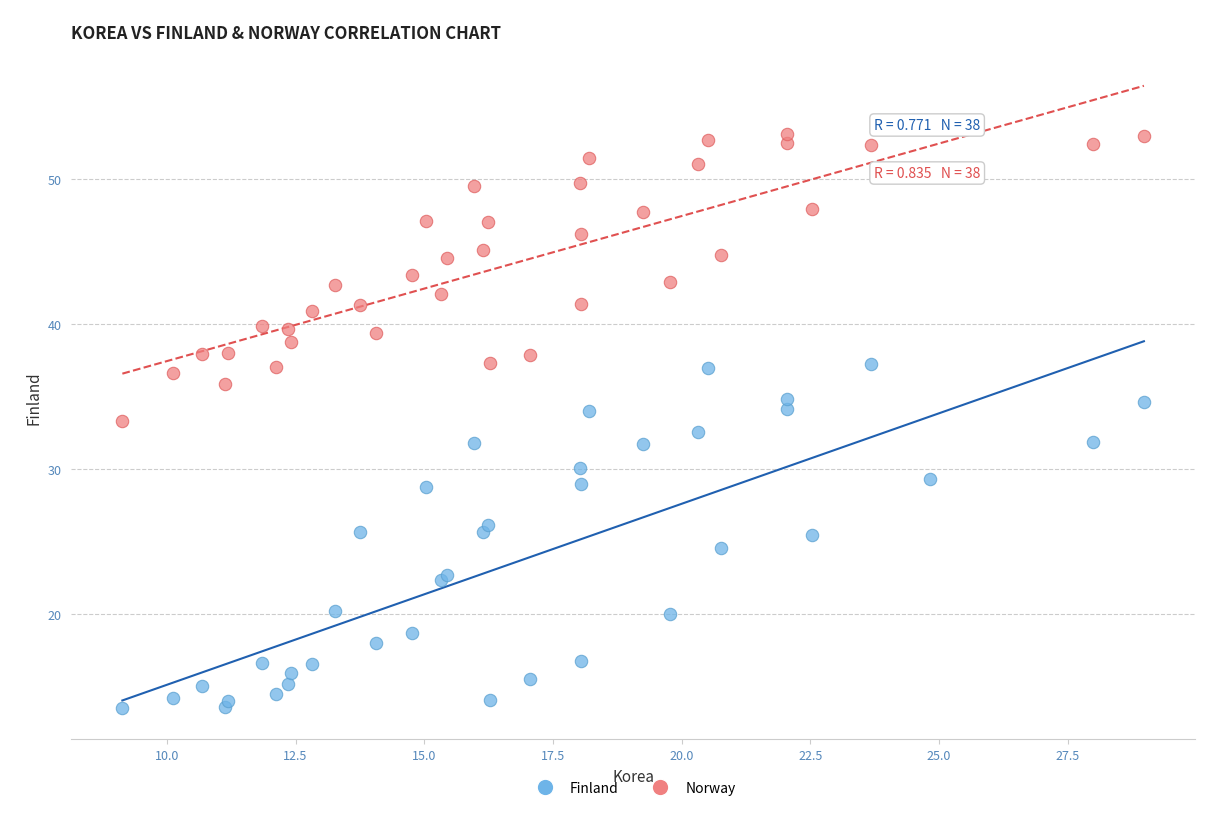

What are all the series names shown in the legend?

Finland, Norway